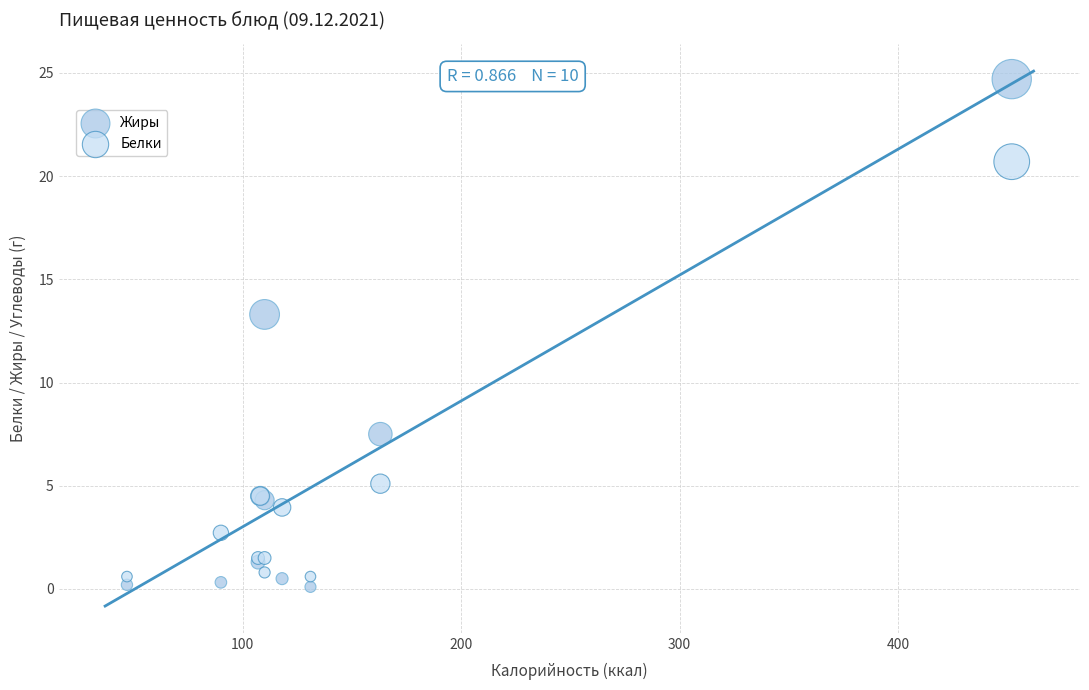

In the Белки series, what Y value is closest to 10?

5.1